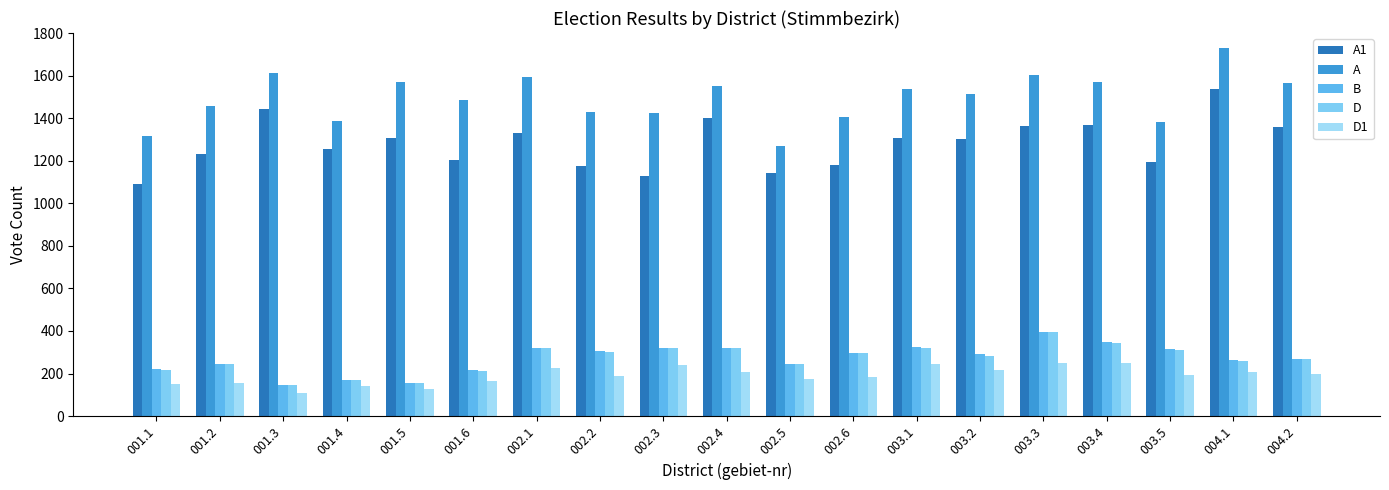

At which label does A first exceed 1515?

001.3